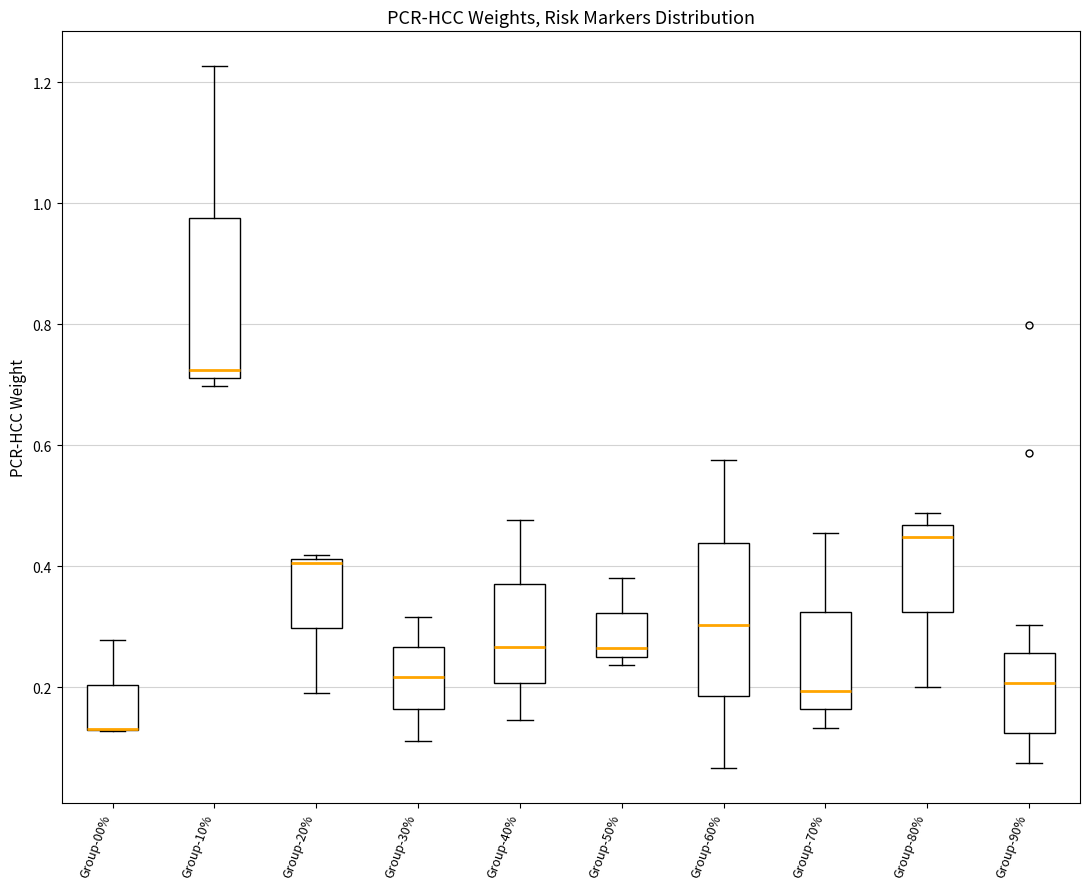

Reading left to right, read every box against the y-axis: the position of its median line, the range the box covers, and the ends of its whiskers. The values are not printed on the chart, so give them approximately, as read against the axis.

Group-00%: median 0.14 (drawn on the box's lower edge), box 0.12 to 0.20, whiskers 0.12 to 0.28
Group-10%: median 0.72 (just above the box's lower edge), box 0.72 to 0.98, whiskers 0.70 to 1.22
Group-20%: median 0.40, box 0.30 to 0.42, whiskers 0.20 to 0.42 (just above the box's upper edge)
Group-30%: median 0.22, box 0.16 to 0.26, whiskers 0.12 to 0.32
Group-40%: median 0.26, box 0.20 to 0.38, whiskers 0.14 to 0.48
Group-50%: median 0.26 (just above the box's lower edge), box 0.26 to 0.32, whiskers 0.24 to 0.38
Group-60%: median 0.30, box 0.18 to 0.44, whiskers 0.06 to 0.58
Group-70%: median 0.20, box 0.16 to 0.32, whiskers 0.14 to 0.46
Group-80%: median 0.44, box 0.32 to 0.46, whiskers 0.20 to 0.48
Group-90%: median 0.20, box 0.12 to 0.26, whiskers 0.08 to 0.30